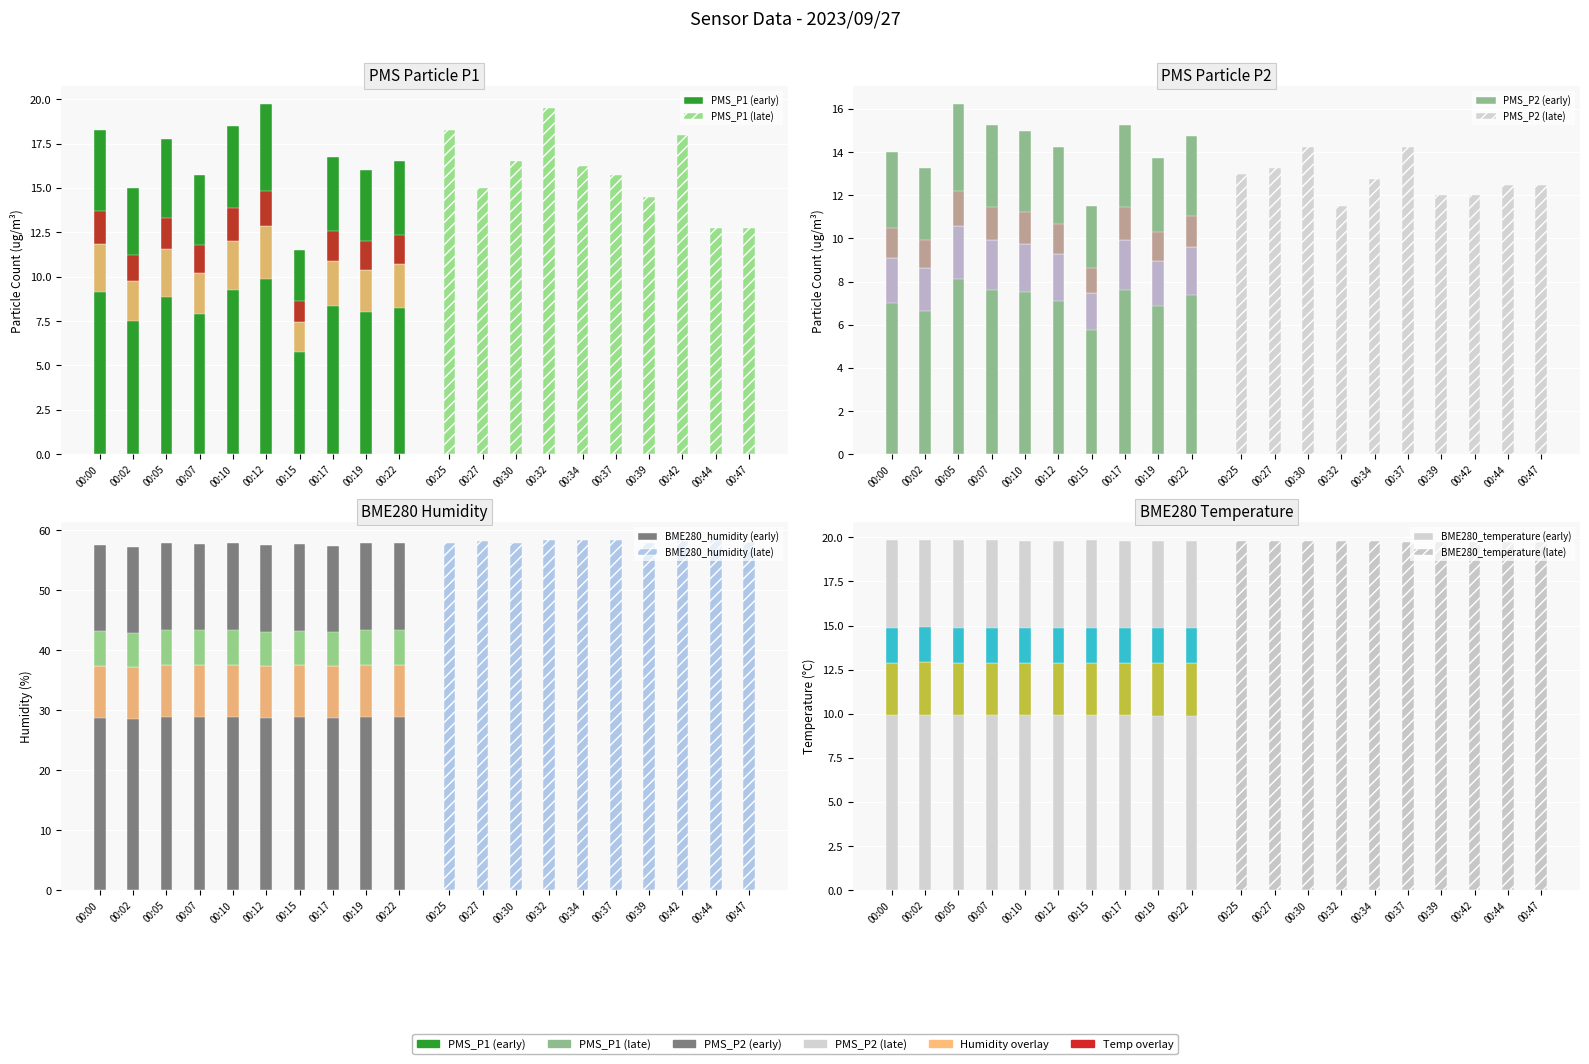

The value of PMS_P2 at 00:10 is 5.1. True or false?

False